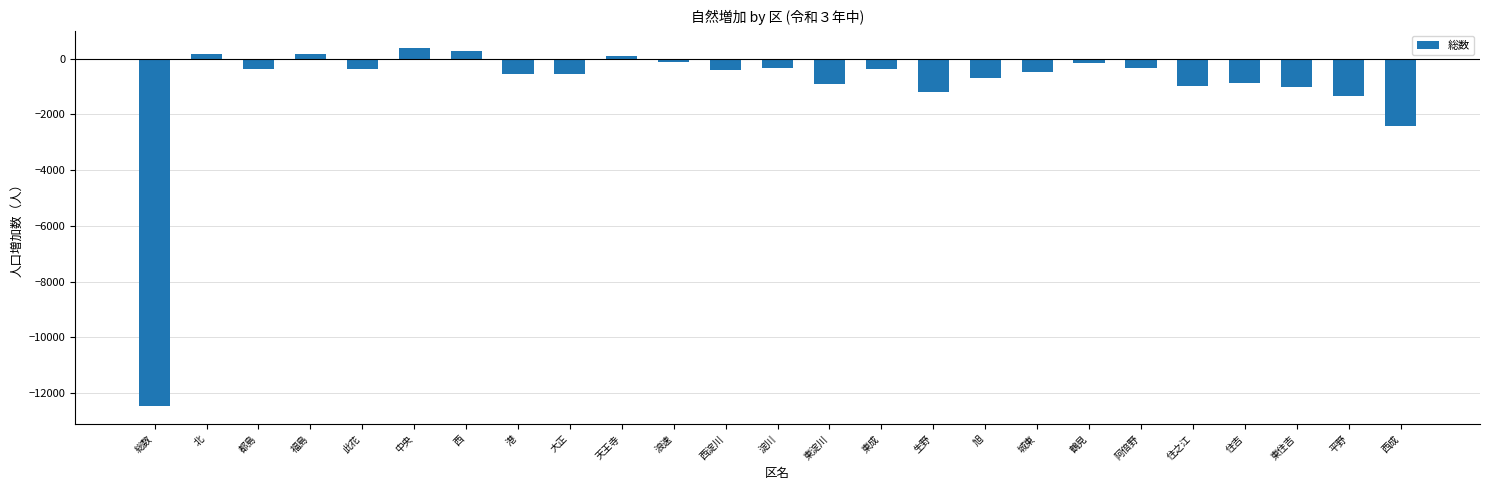

What is the sum of all values?

-24936